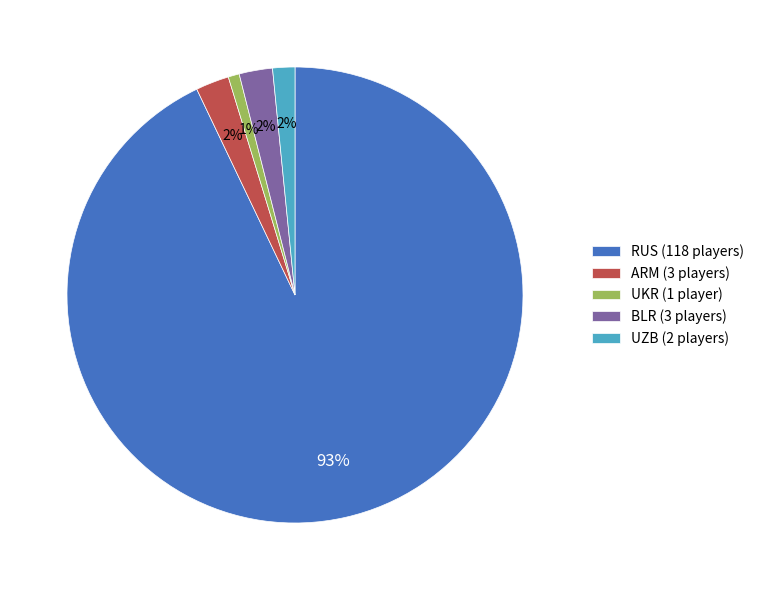

To the nearest percent, what percentage of the pie is UKR?

1%